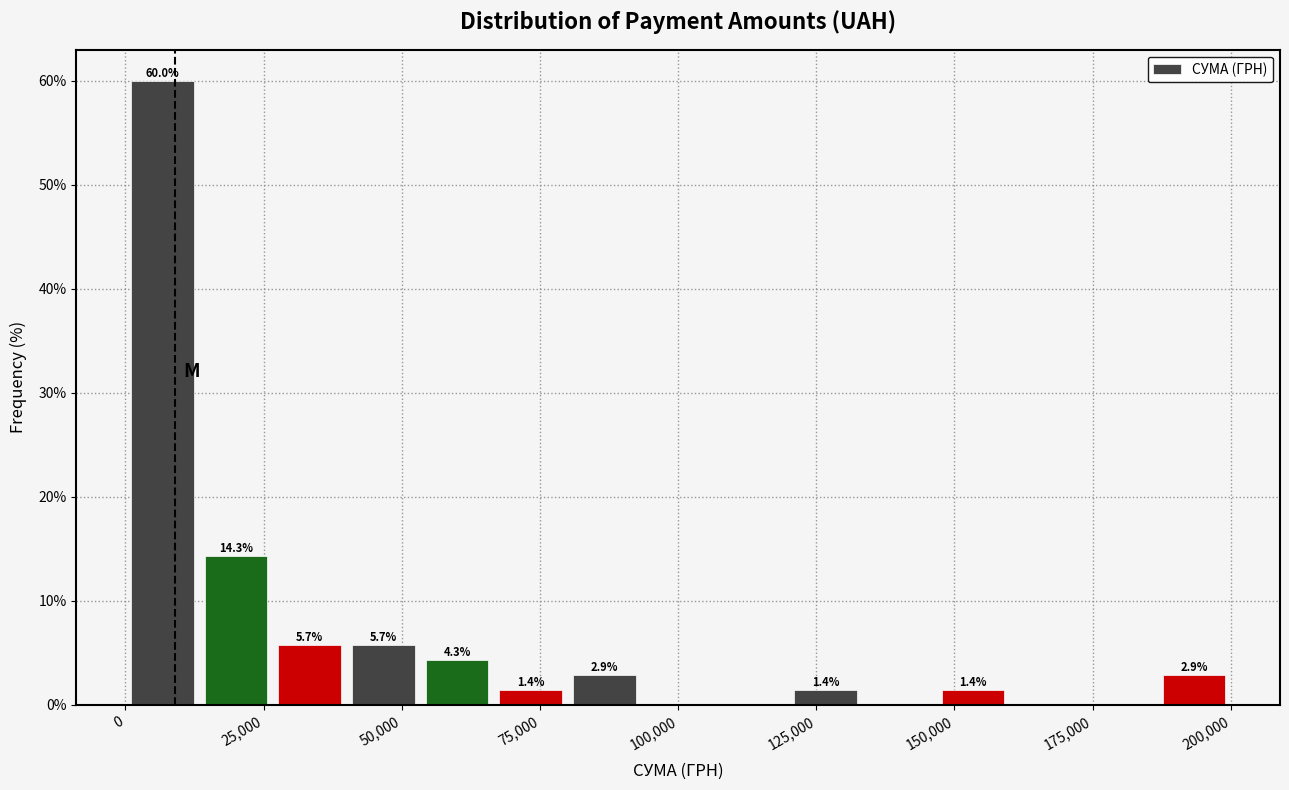

Read against the x-axis, roughly where is the centre of the tallest bar?

5000